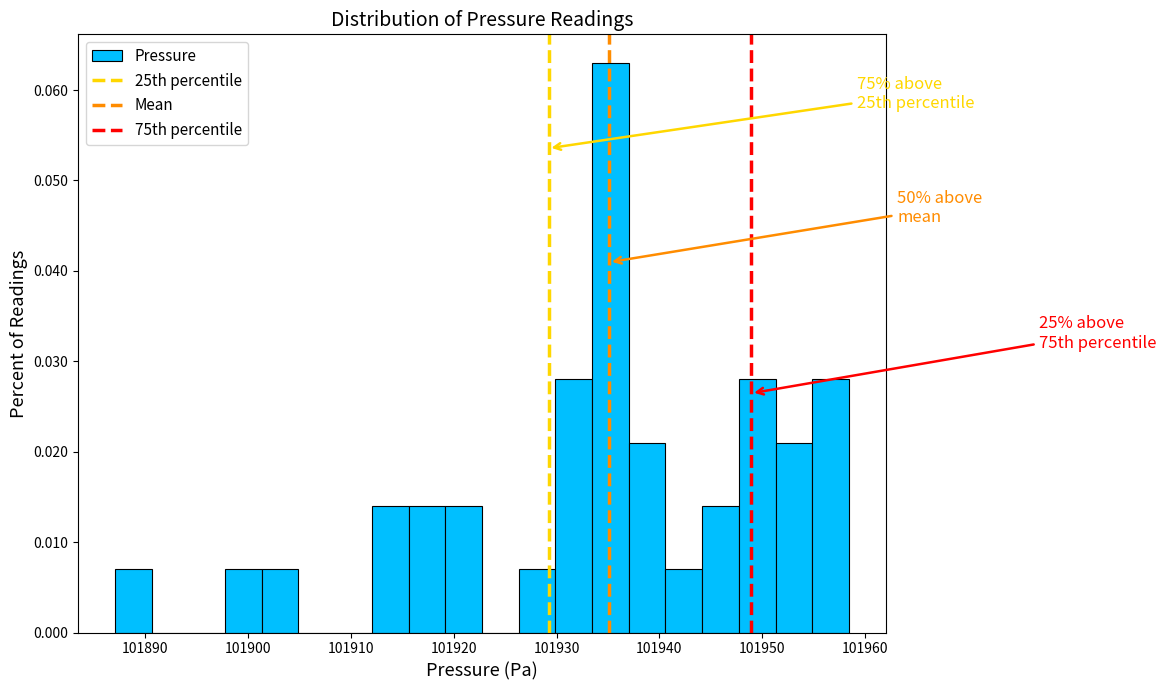

Around what value on the x-axis is the tallest bar? Give the approximate position of its centre, as read against the axis.

101935